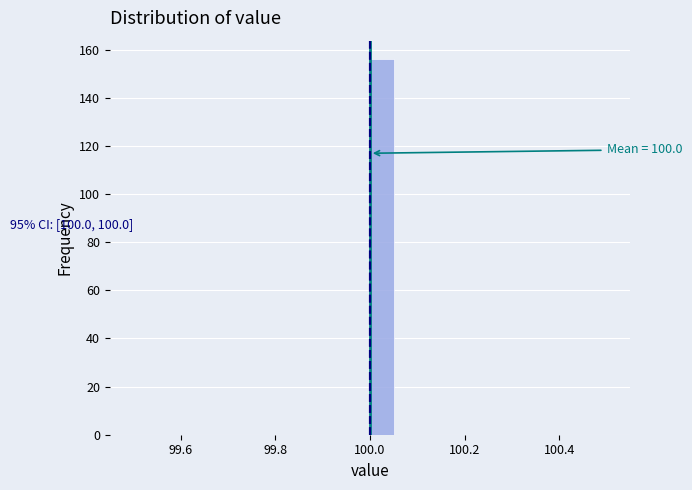

Read against the x-axis, roughly where is the centre of the tallest bar?

100.02